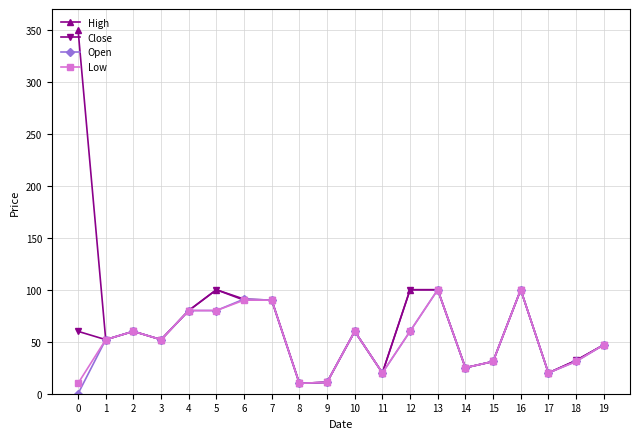

True or false: Close has more than 2 points higher than both neighbors.

True